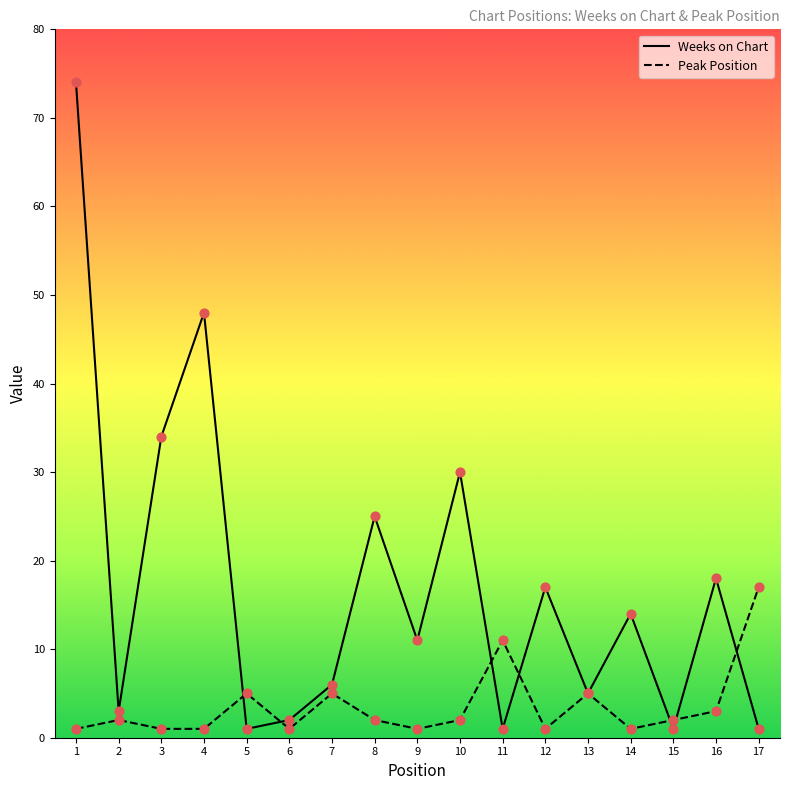

Between 6 and 8, which series saw the biggest shift?

Weeks on Chart